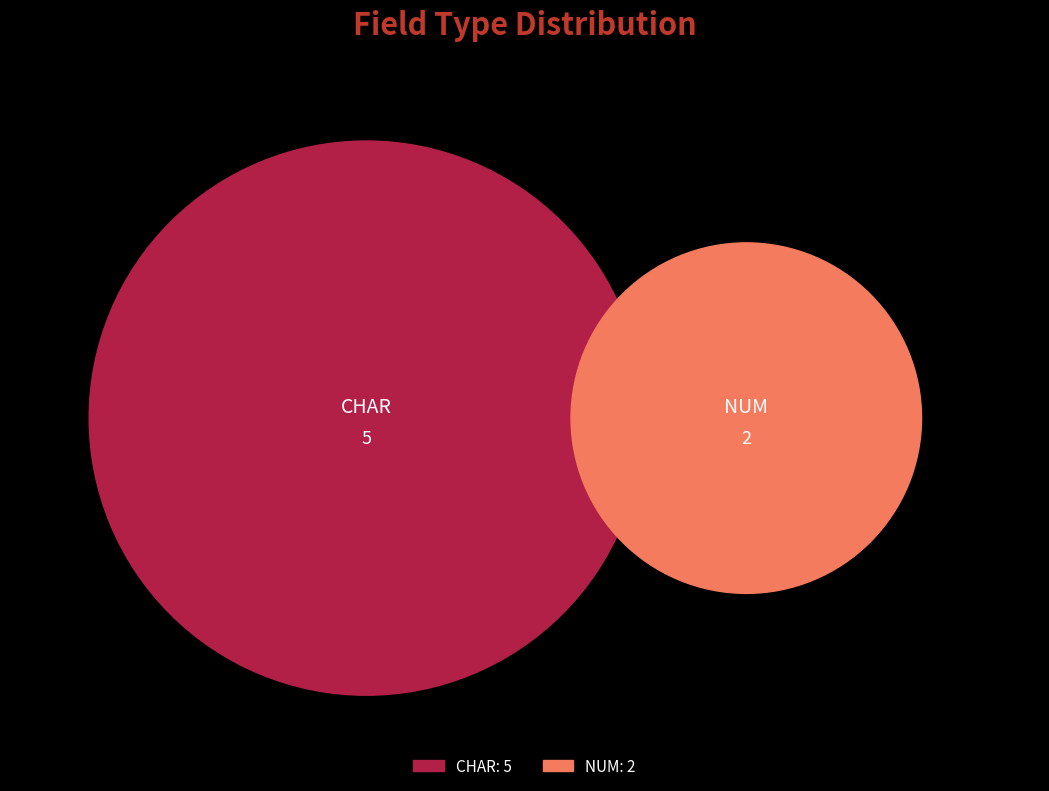

The NUM slice represents 29% of the pie. True or false?

True